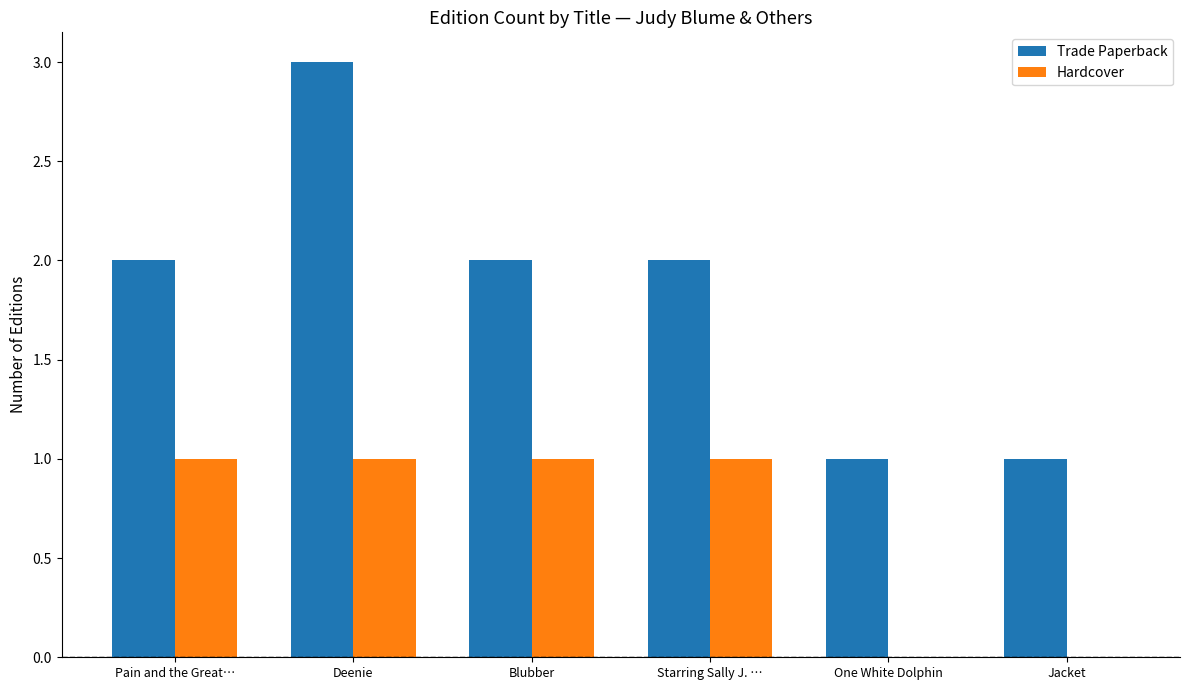

What is the average value of the Trade Paperback series?

2